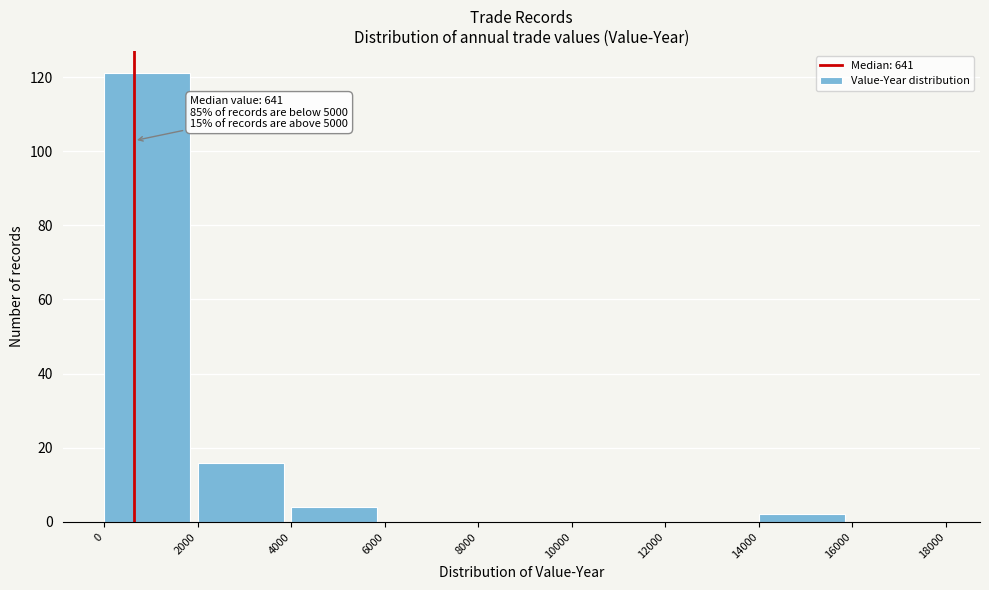

Which range on the x-axis has the tallest bar?

0 to 2000